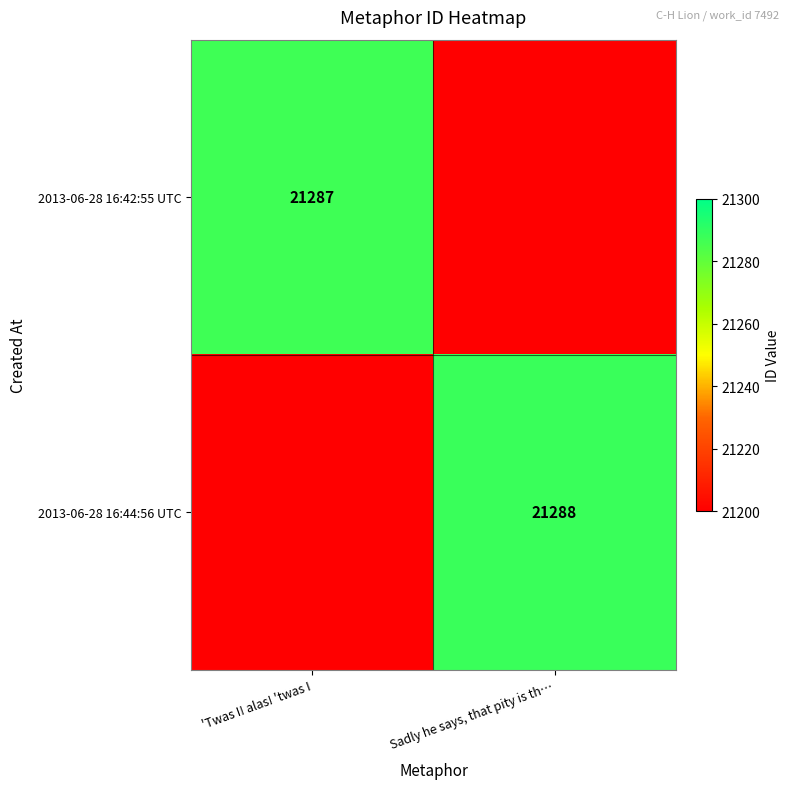

The 2013-06-28 16:44:56 UTC series shows 21288.0 at Sadly he says, that pity is th…. True or false?

True